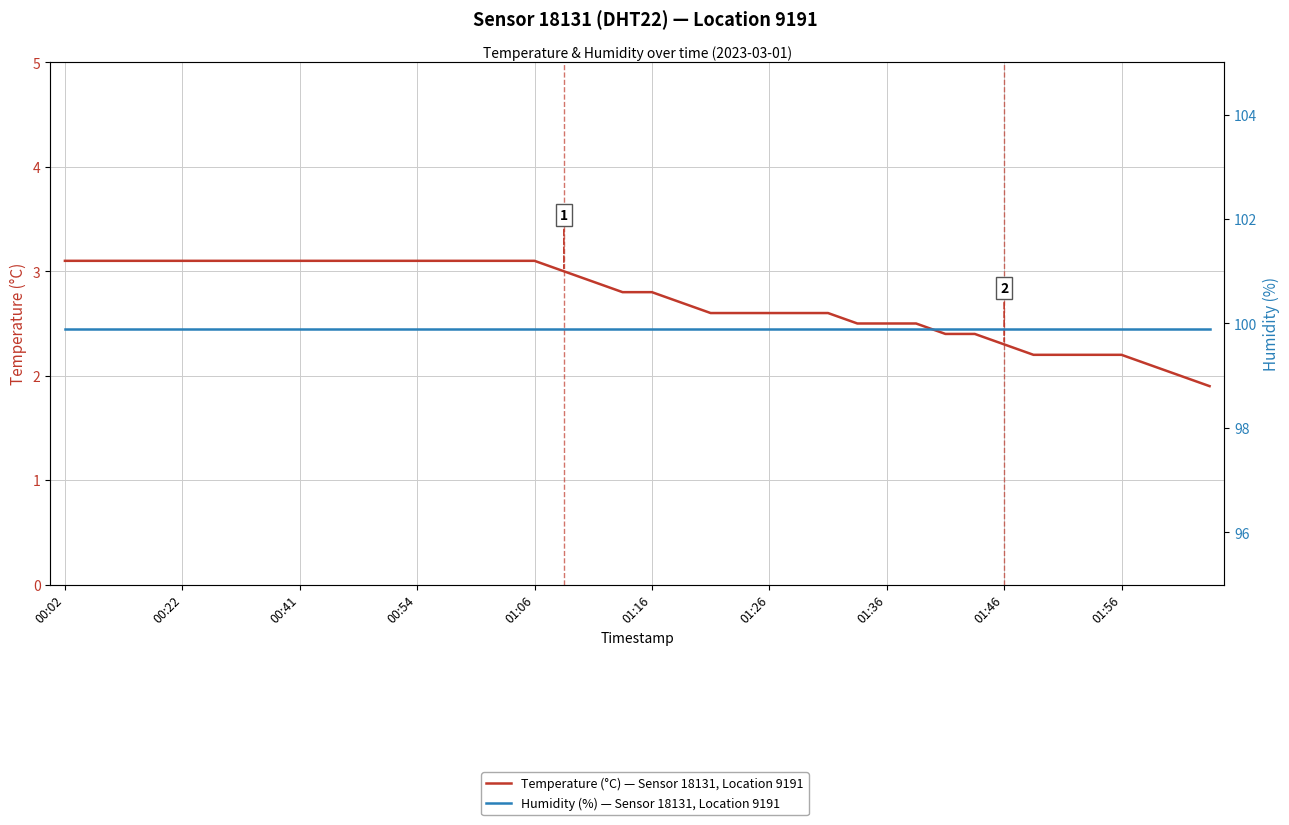

What are all the series names shown in the legend?

Temperature (°C) — Sensor 18131, Location 9191, Humidity (%) — Sensor 18131, Location 9191